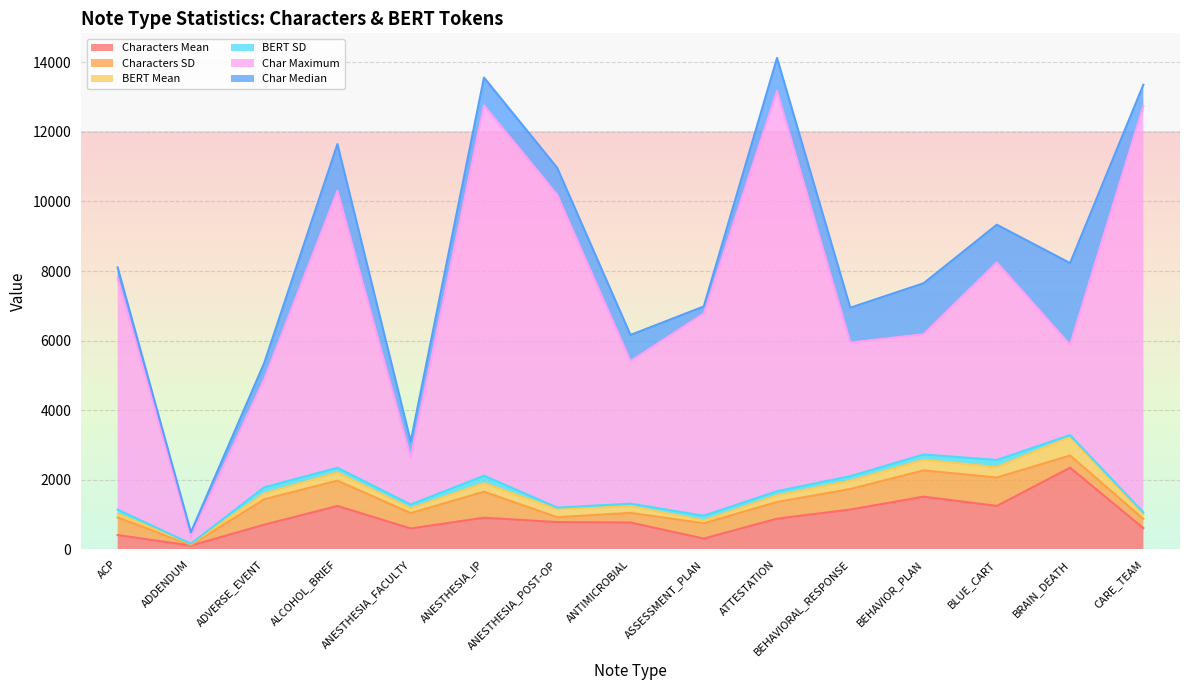

True or false: BERT SD and Characters Mean cross at least once.

False